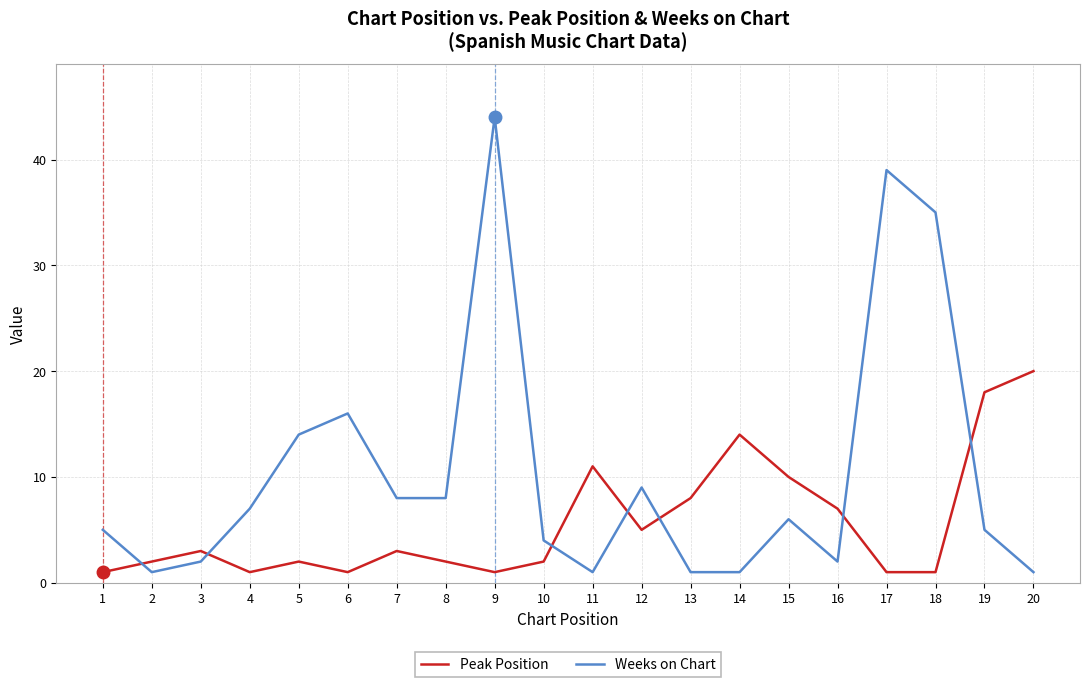

What is the greatest value displayed?

44